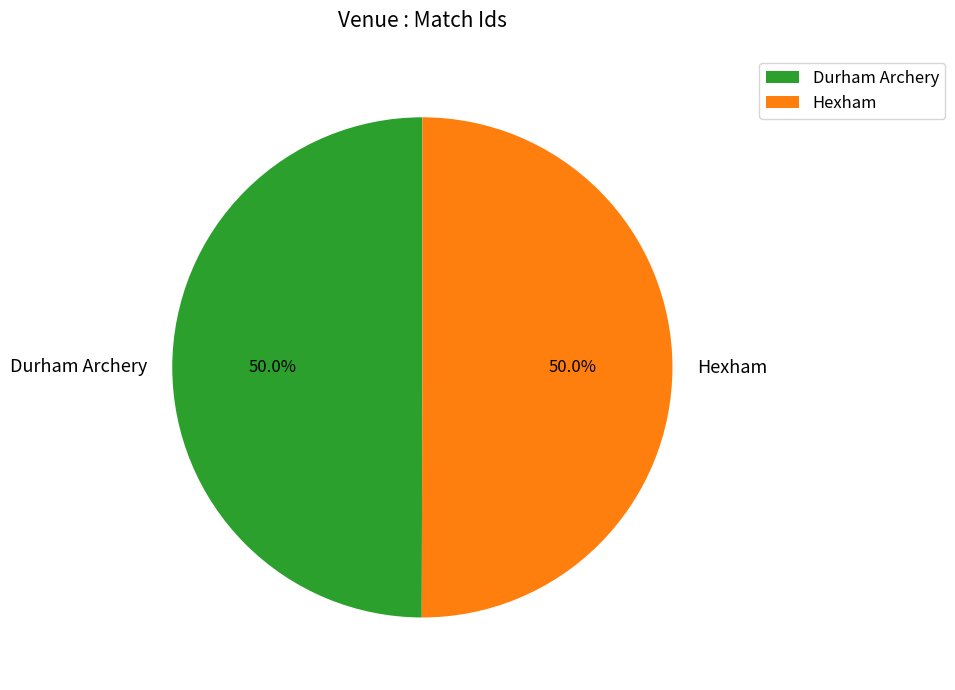

How many slices are in this pie chart?

2